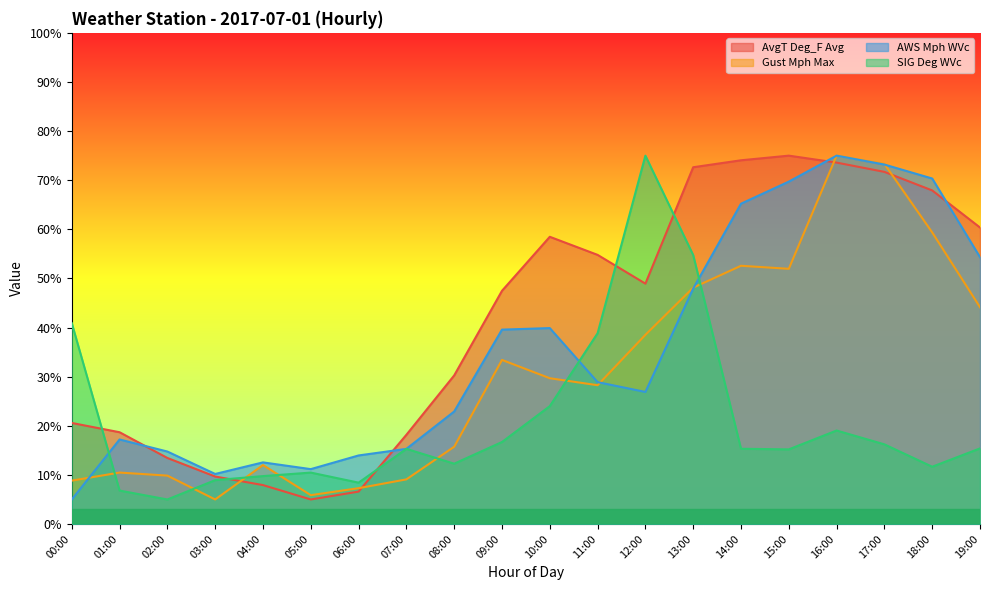

Is it true that SIG Deg WVc equals 16.7 at 09:00?

True